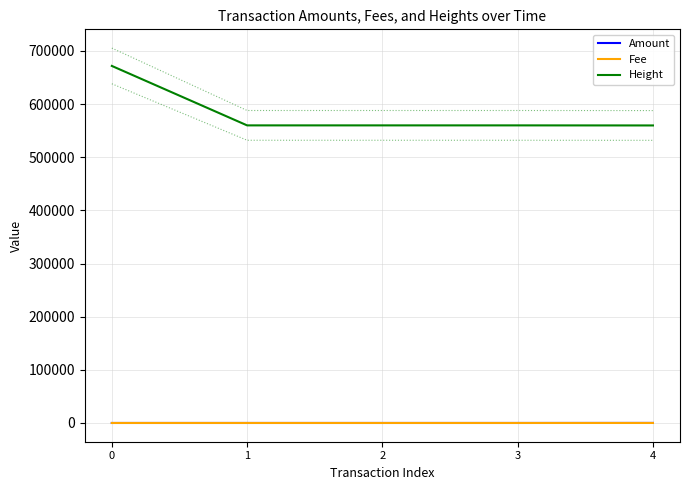

What is the value of the Fee point at the 5th from the left?

1.0